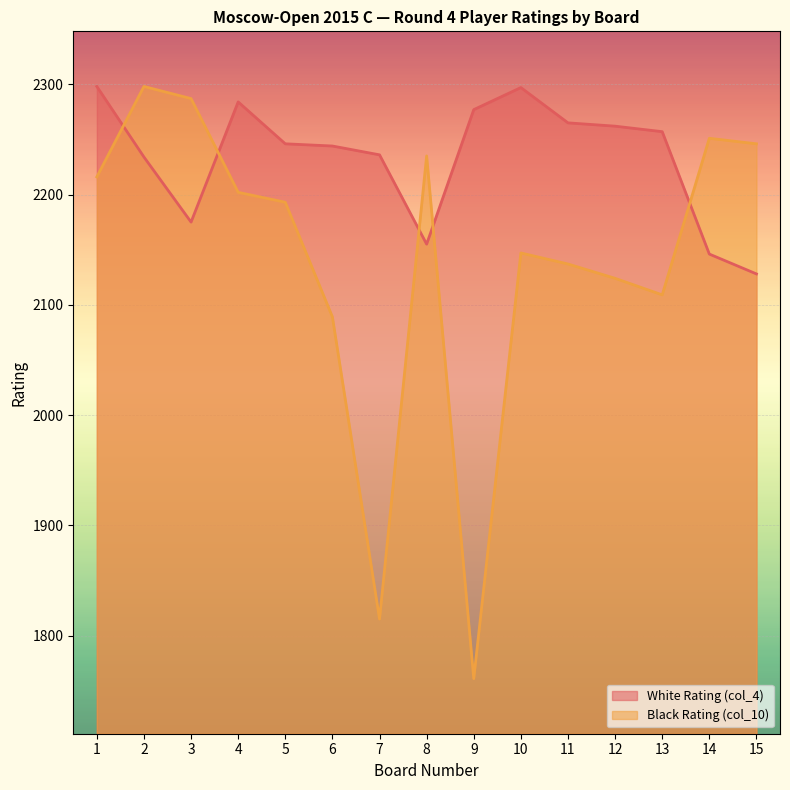

The Black Rating (col_10) series shows 741 at 1. True or false?

False